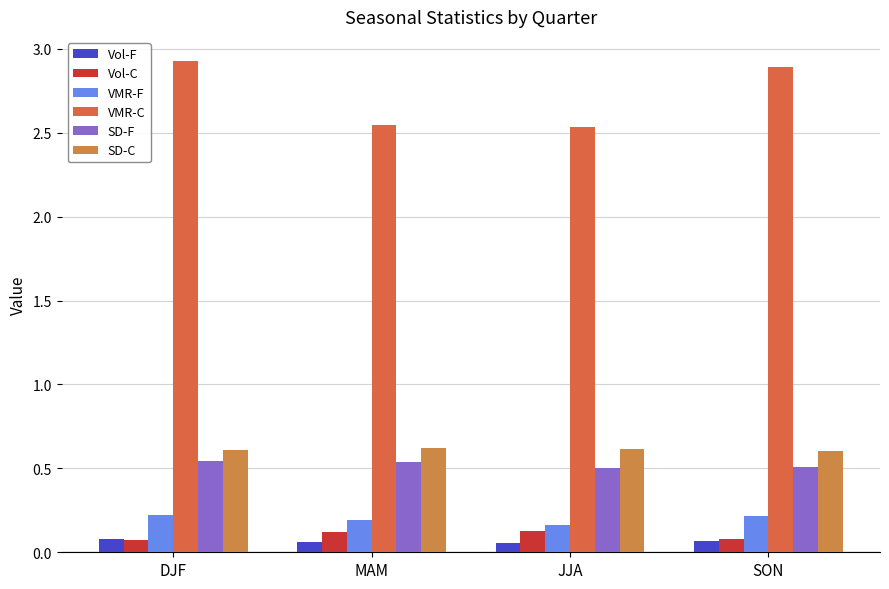

Which label corresponds to the smallest value in the chart?

JJA